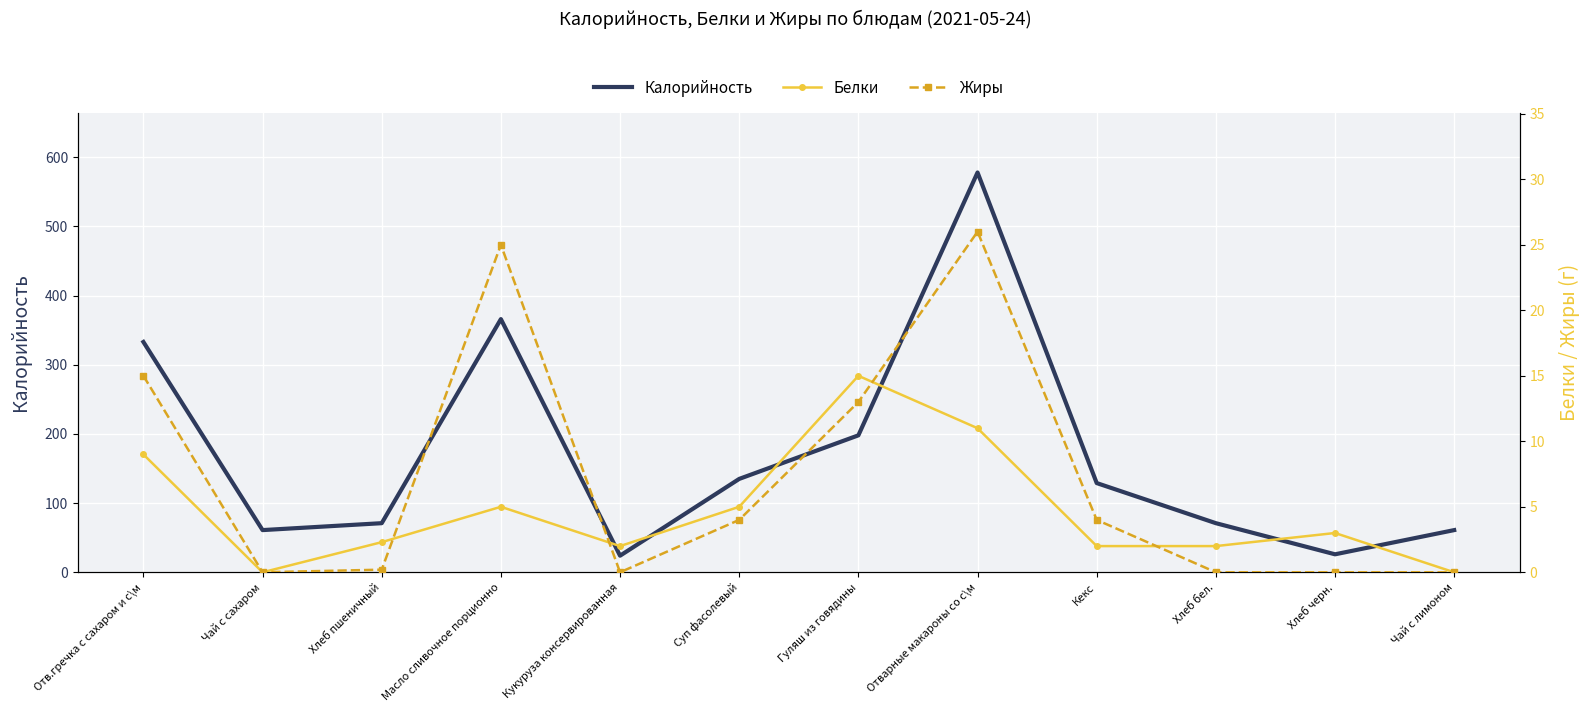

Is the value of Калорийность at Отварные макароны со с\м greater than the value of Белки at Масло сливочное порционно?

Yes